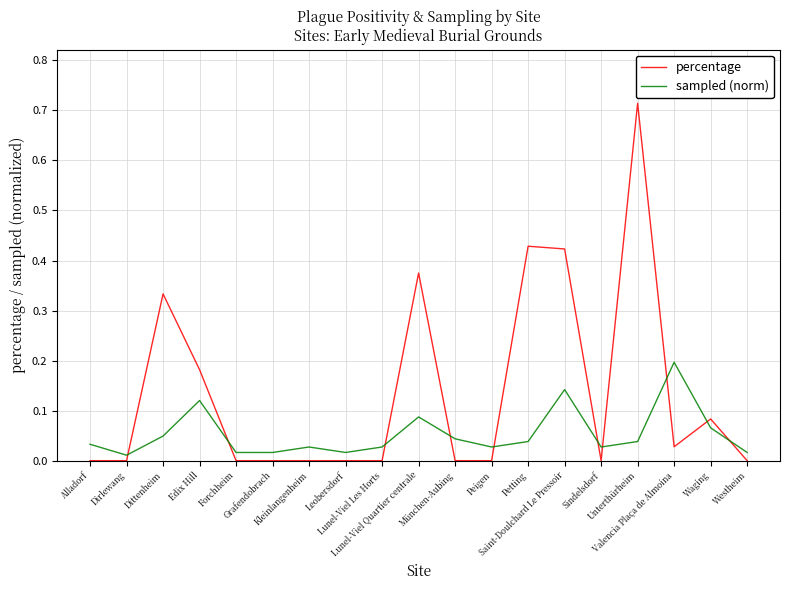

Is the value of sampled (norm) at Edix Hill greater than the value of percentage at Sindelsdorf?

Yes